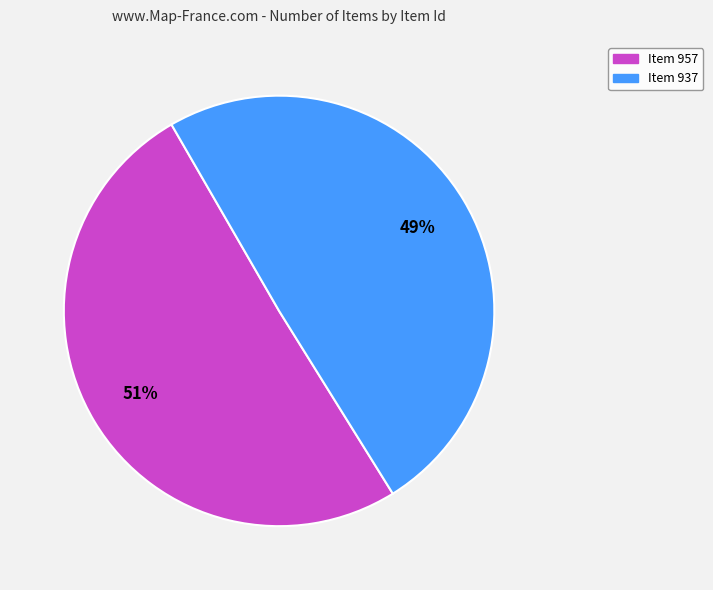

Combined, do Item 957 and Item 937 account for over 50%?

Yes